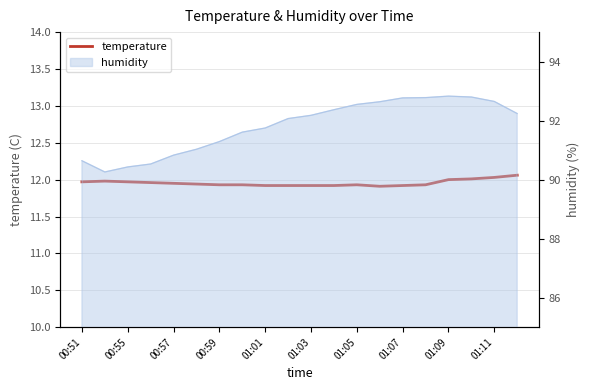

How many categories are shown in the chart?

20